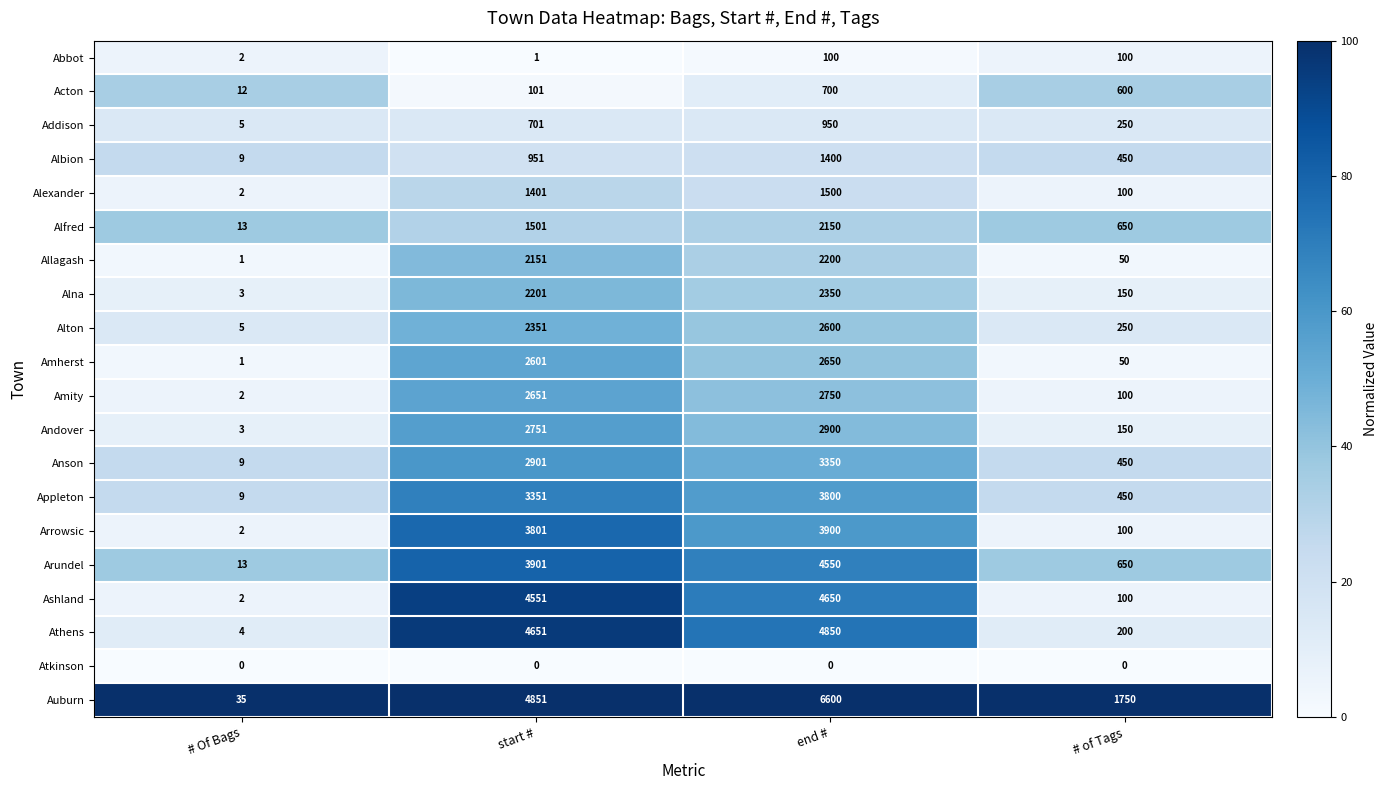

Read the Allagash value at end #, to the nearest 100.

2200